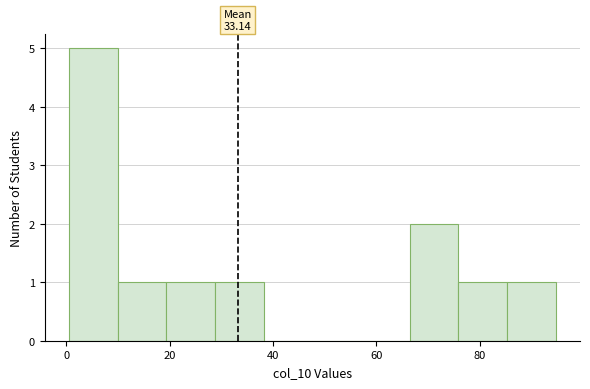

Which range on the x-axis has the tallest bar?

0 to 10